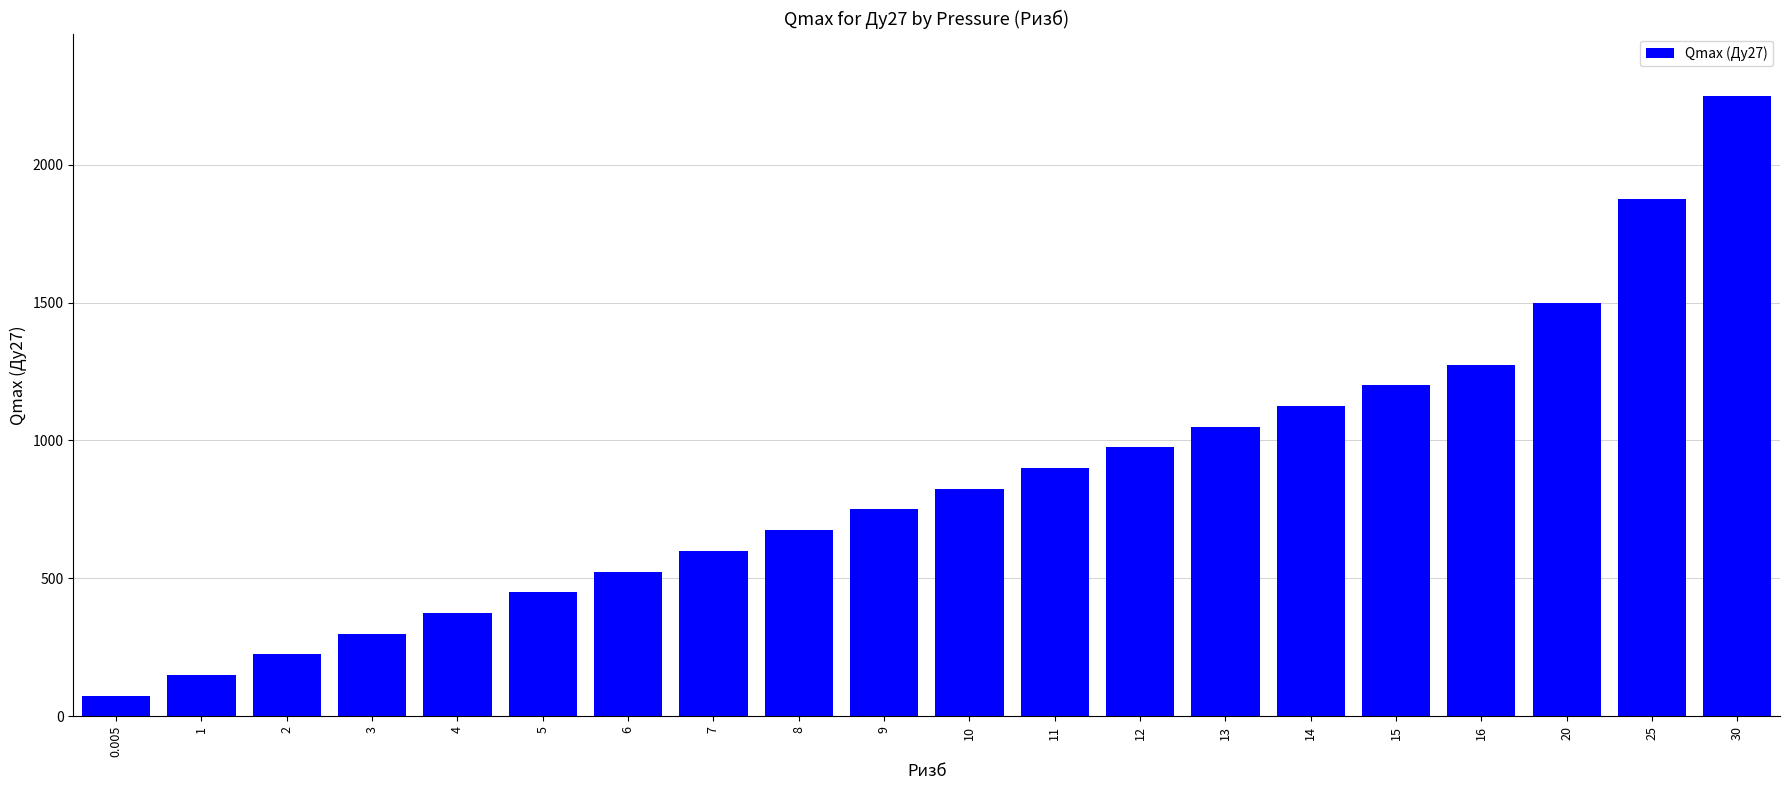

Is it true that the value at 13 is 1869?

False